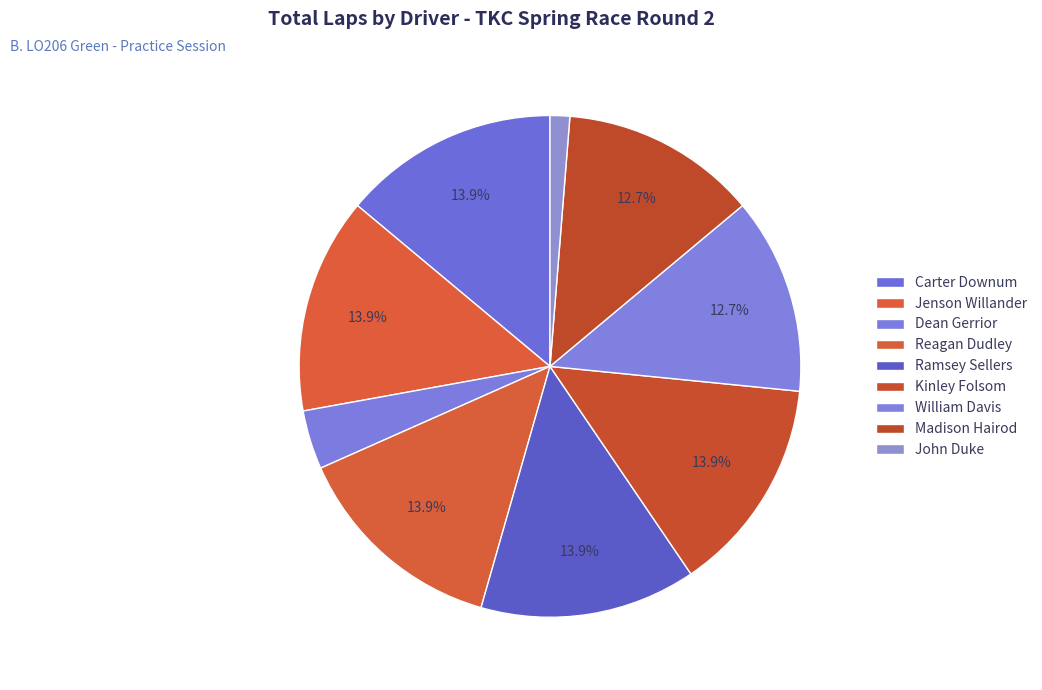

How many slices are in this pie chart?

9